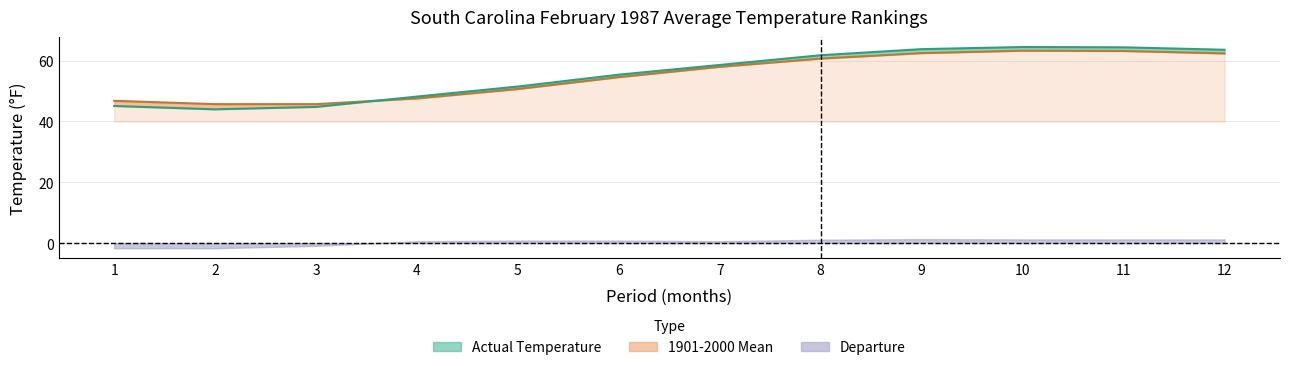

What is the lowest value of the 1901-2000 Mean series?

45.7